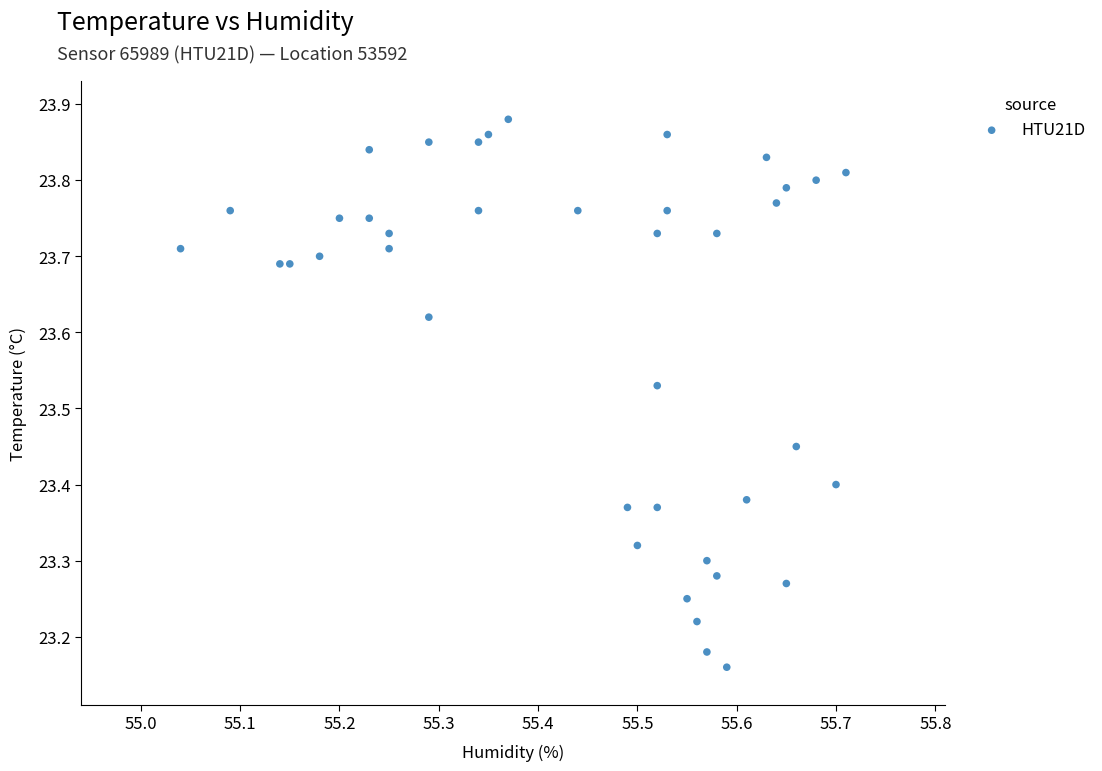

What is the range of X values (max minus min)?

0.7